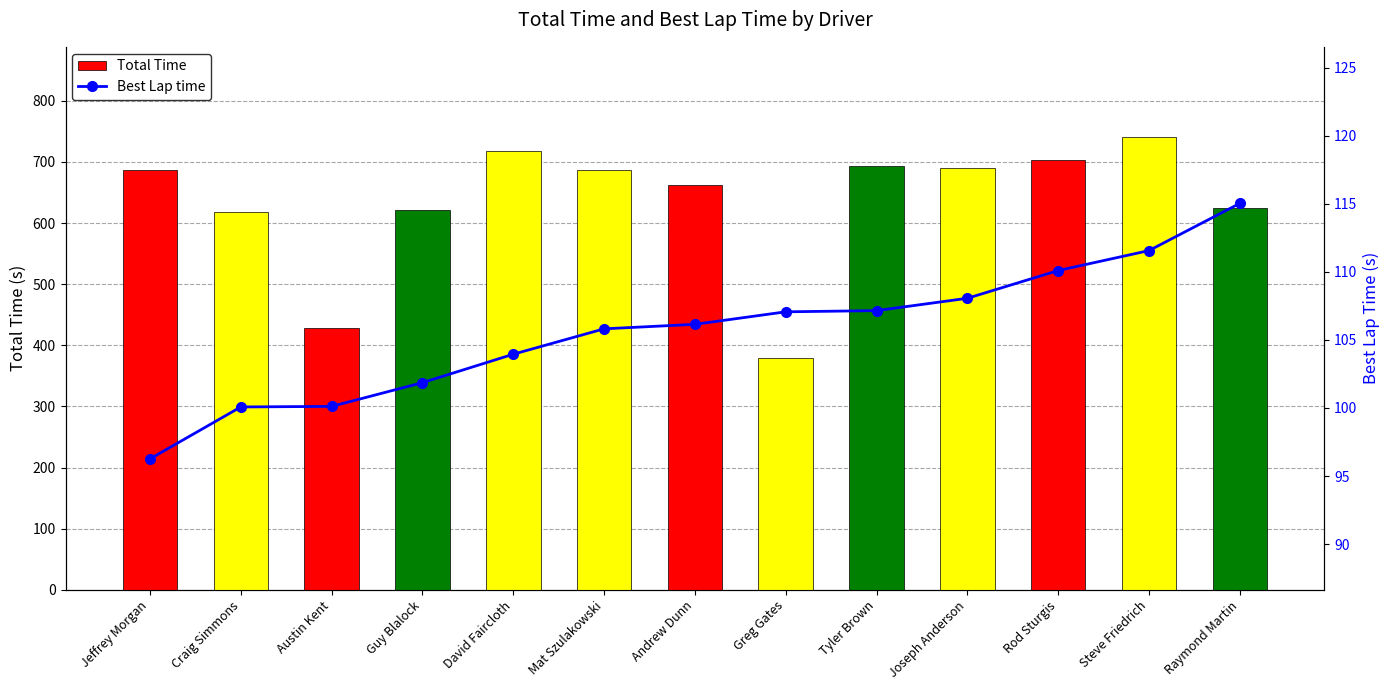

At how many categories does at least one series exceed 202?

13